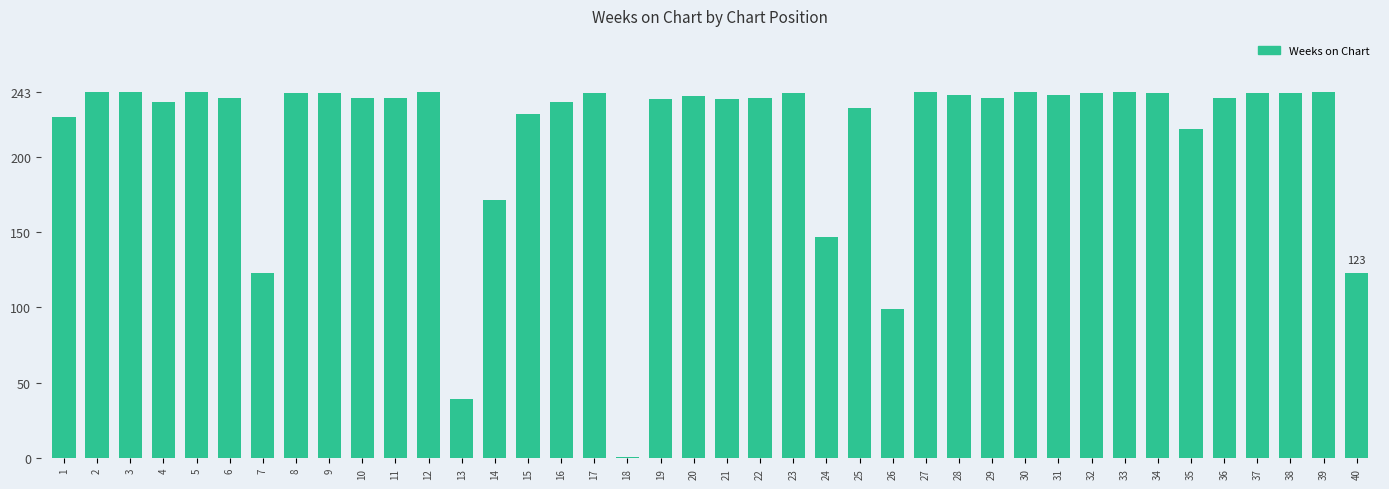

What is the average value?

215